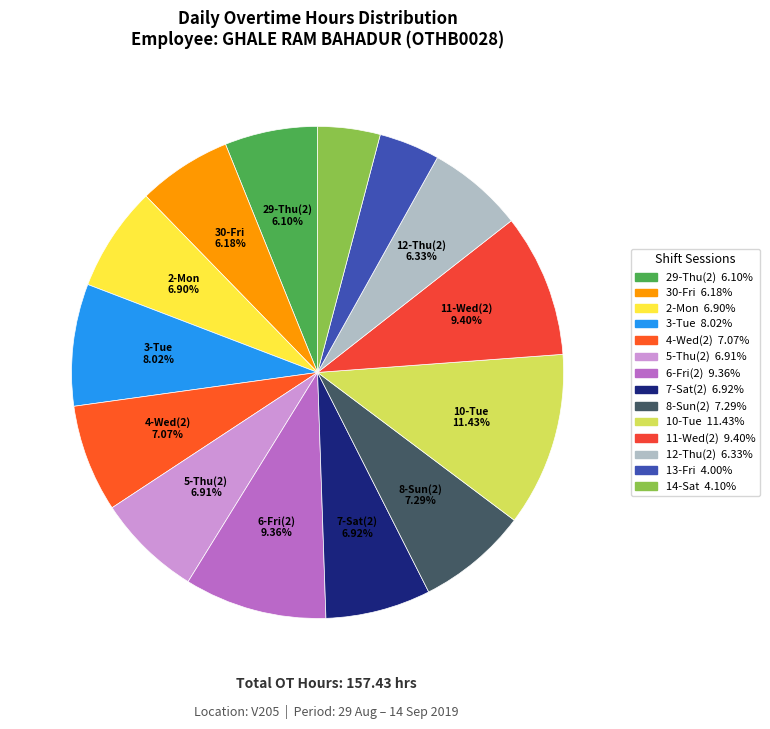

The 30-Fri slice represents 1% of the pie. True or false?

False